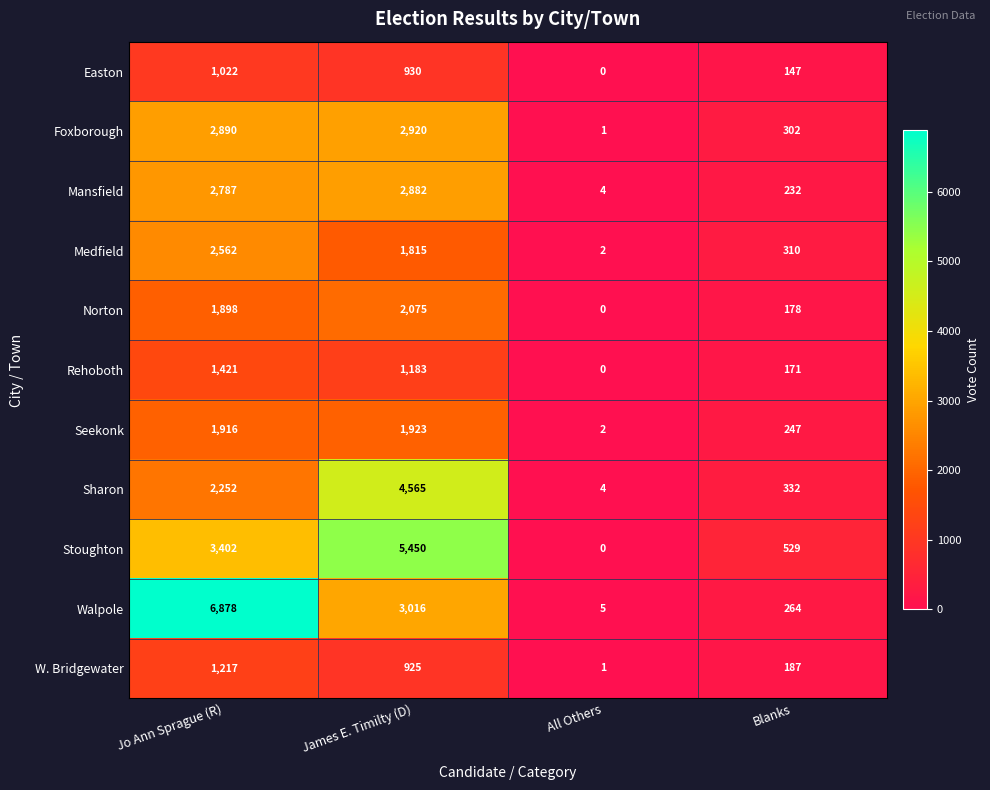

The Mansfield series shows 2787 at Jo Ann Sprague (R). True or false?

True